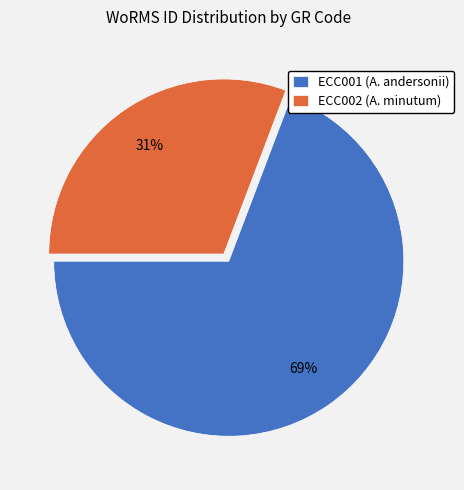

How many segments does this pie chart have?

2